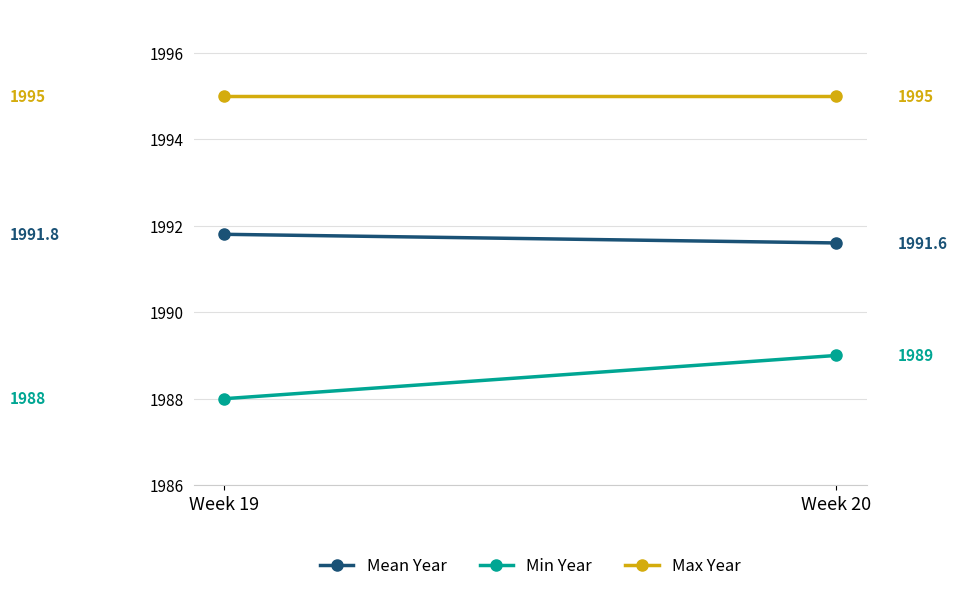

Is this an area chart (filled region under the line)?

No